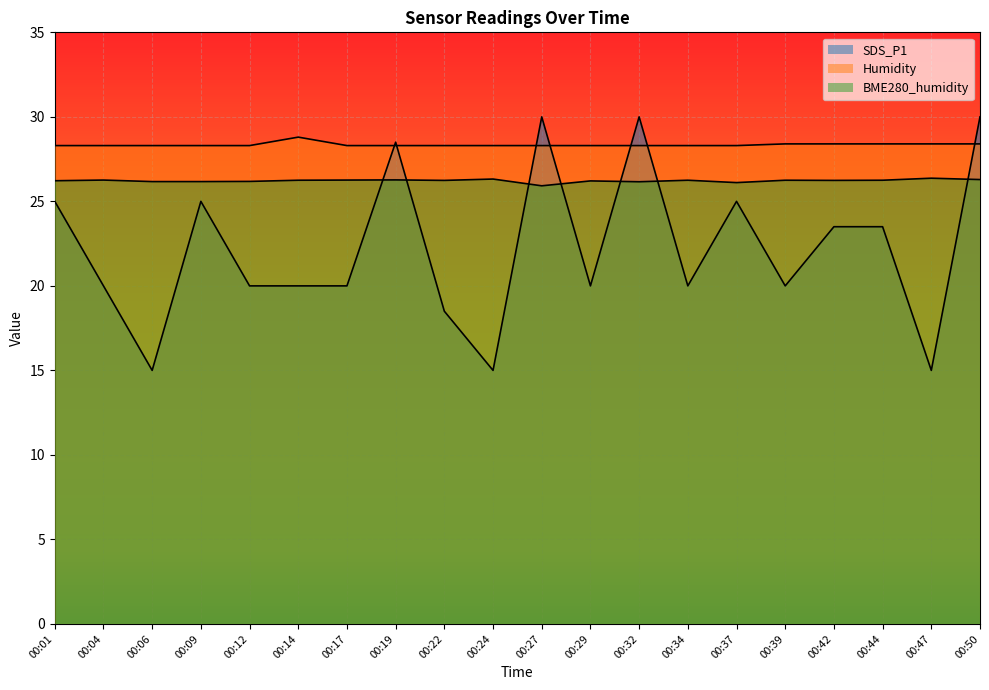

Where is the first local minimum for SDS_P1?

00:06